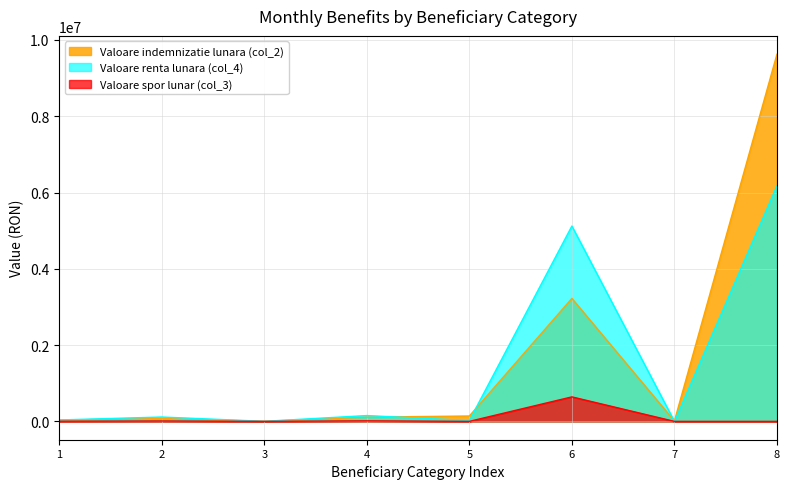

True or false: Valoare indemnizatie lunara (col_2) and Valoare spor lunar (col_3) cross at least once.

False